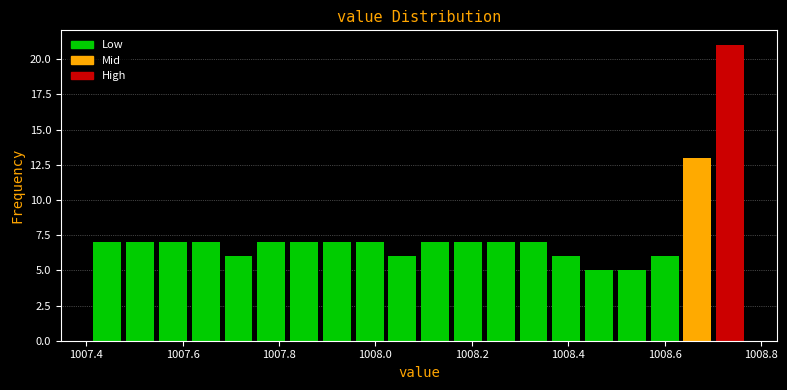

Around what value on the x-axis is the tallest bar? Give the approximate position of its centre, as read against the axis.

1008.74